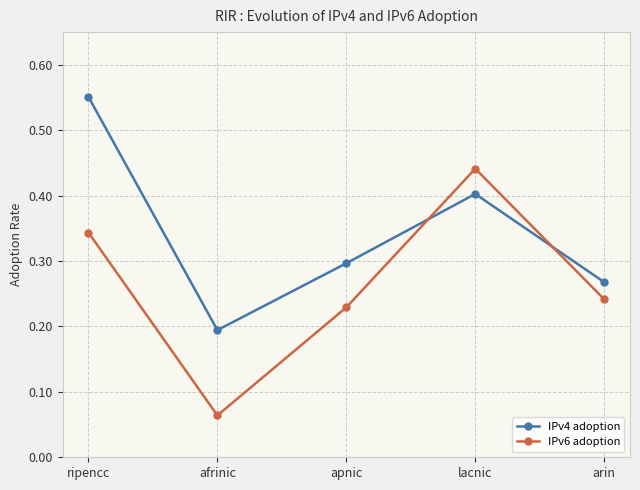

Where is the first local minimum for IPv6 adoption?

afrinic